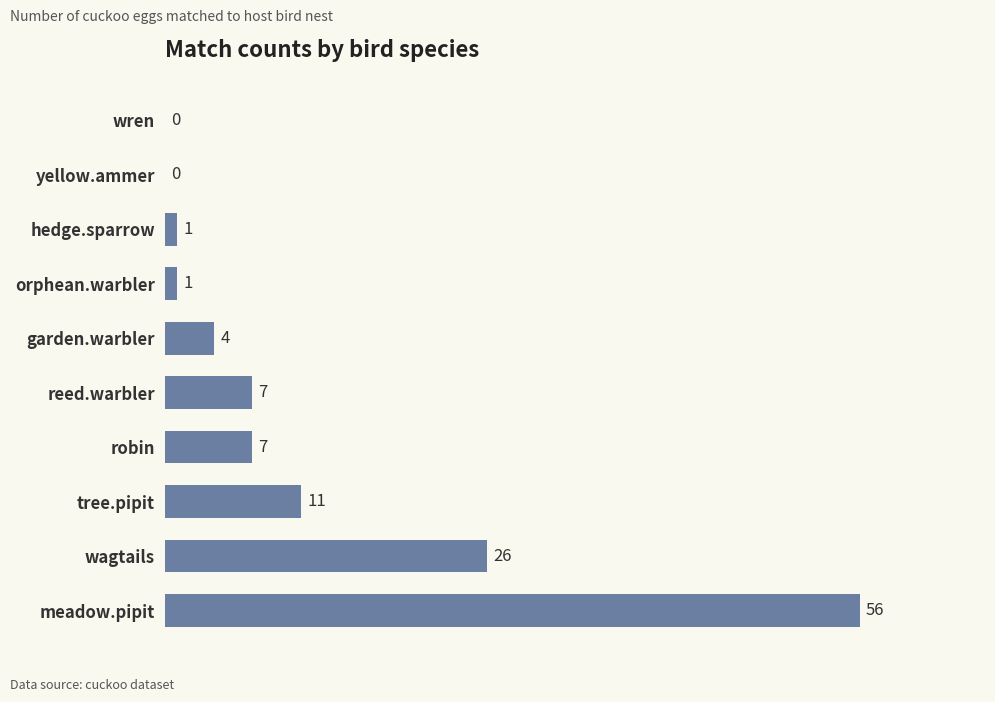

How many categories are shown in the chart?

10